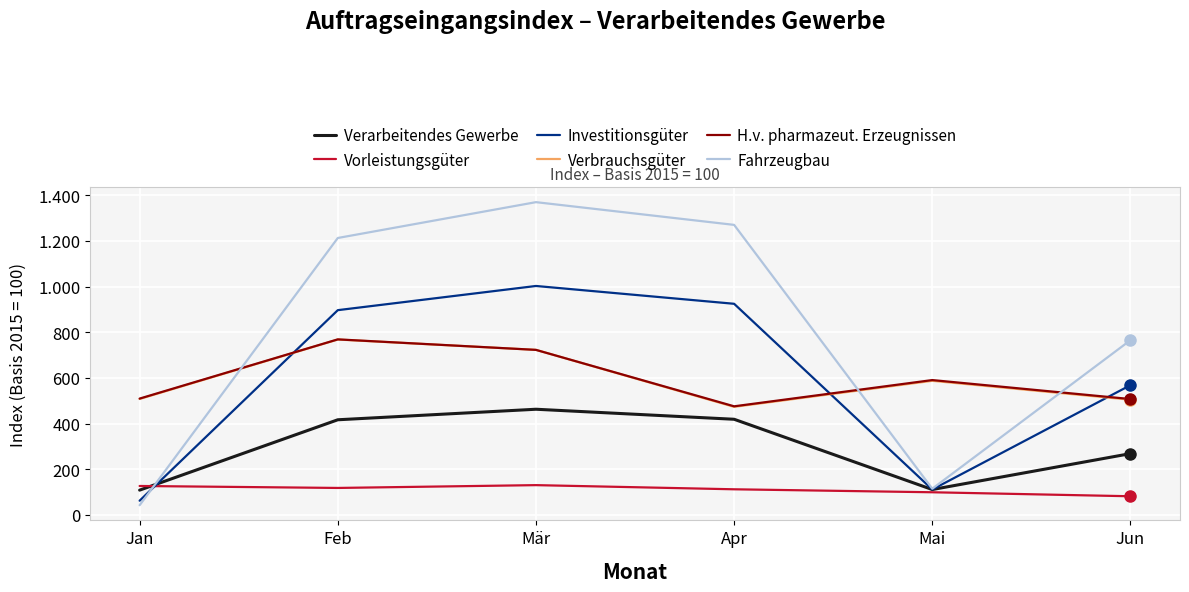

Which series ends up on top after the final intersection of Investitionsgüter and H.v. pharmazeut. Erzeugnissen?

Investitionsgüter